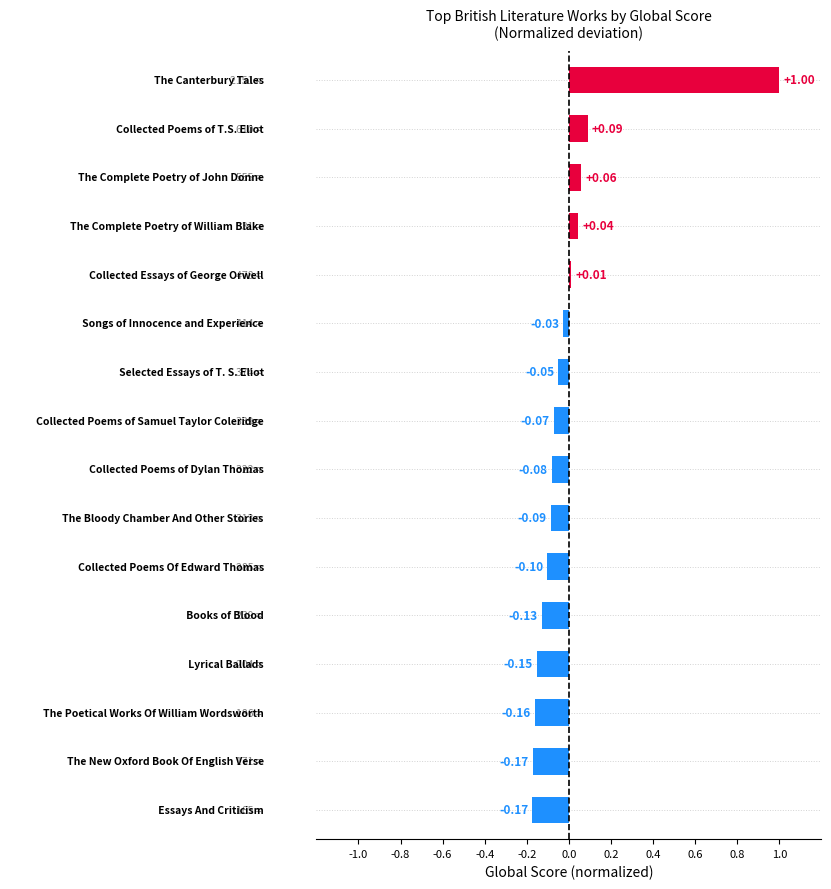

What is the difference between the maximum and minimum values?

1.2